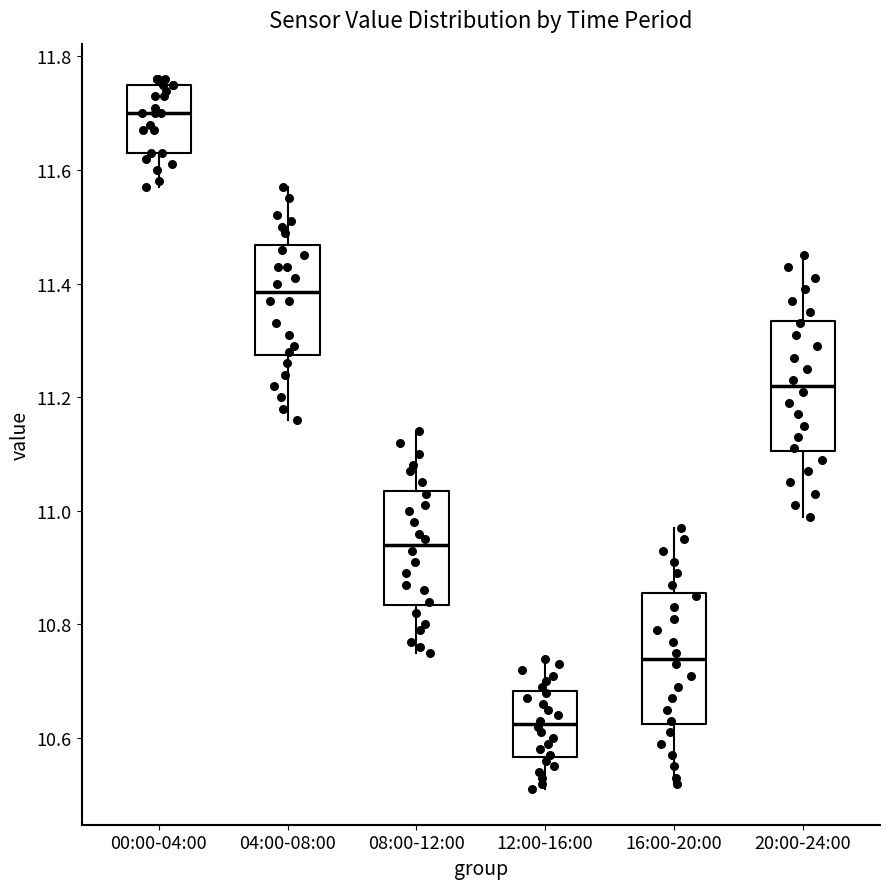

Which box has the lowest median line?

12:00-16:00